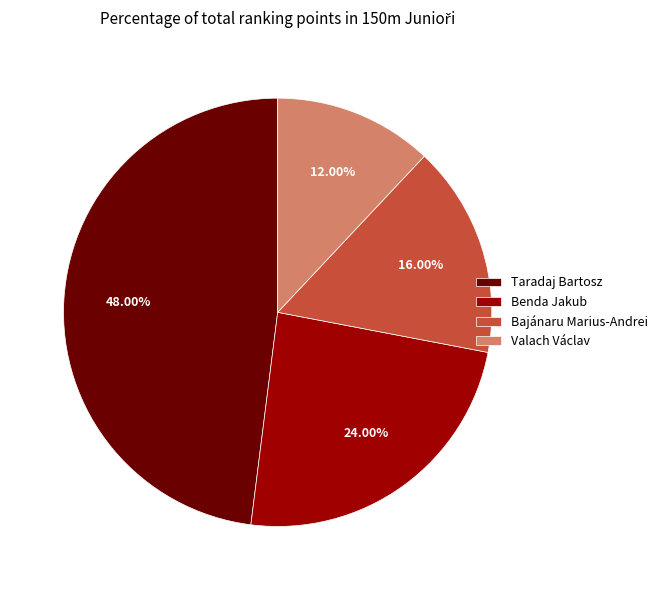

What percentage is NOT represented by Benda Jakub?

76.0%